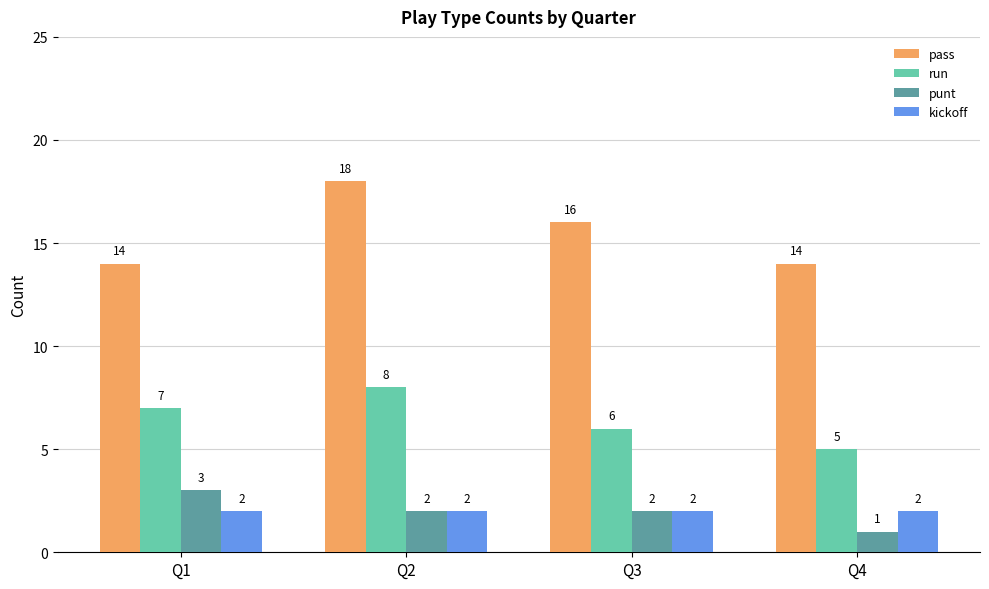

How many bars are there in each group?

4